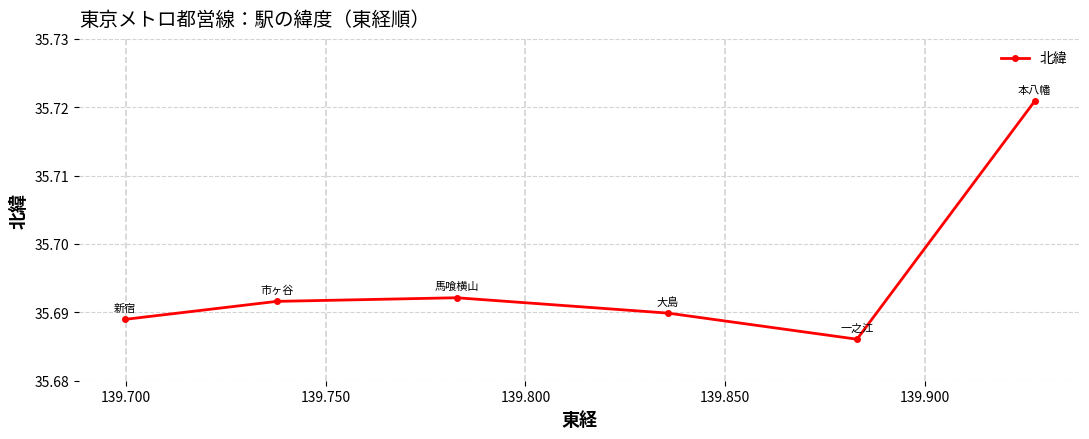

How many values are between 35 and 36?

6